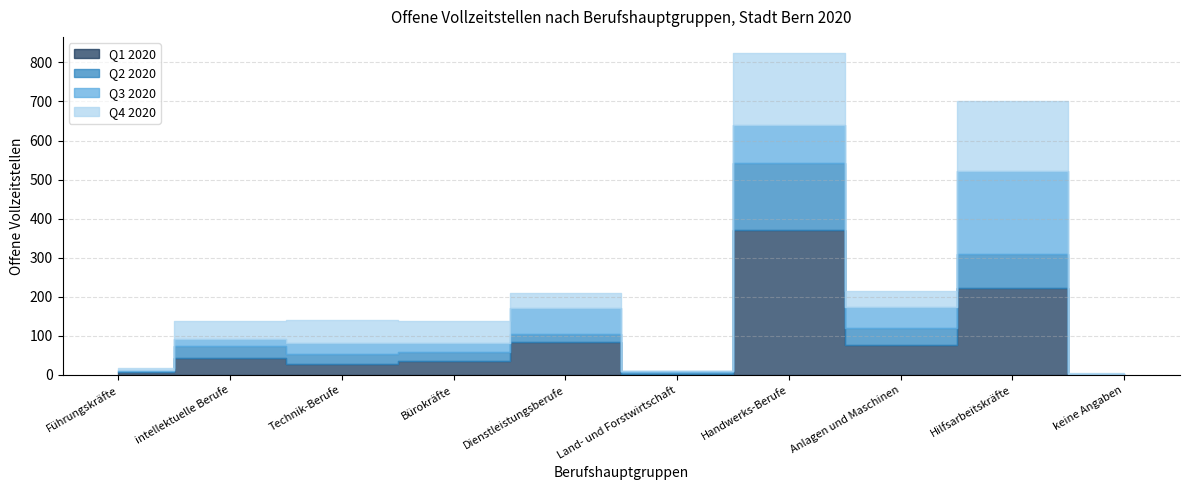

What are all the series names shown in the legend?

Q1 2020, Q2 2020, Q3 2020, Q4 2020